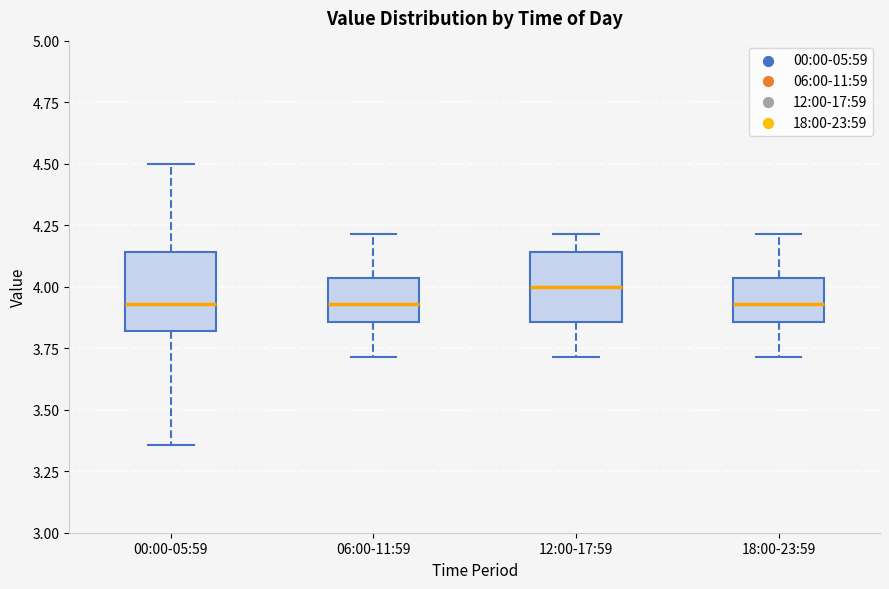

Which box's median line is the highest?

12:00-17:59